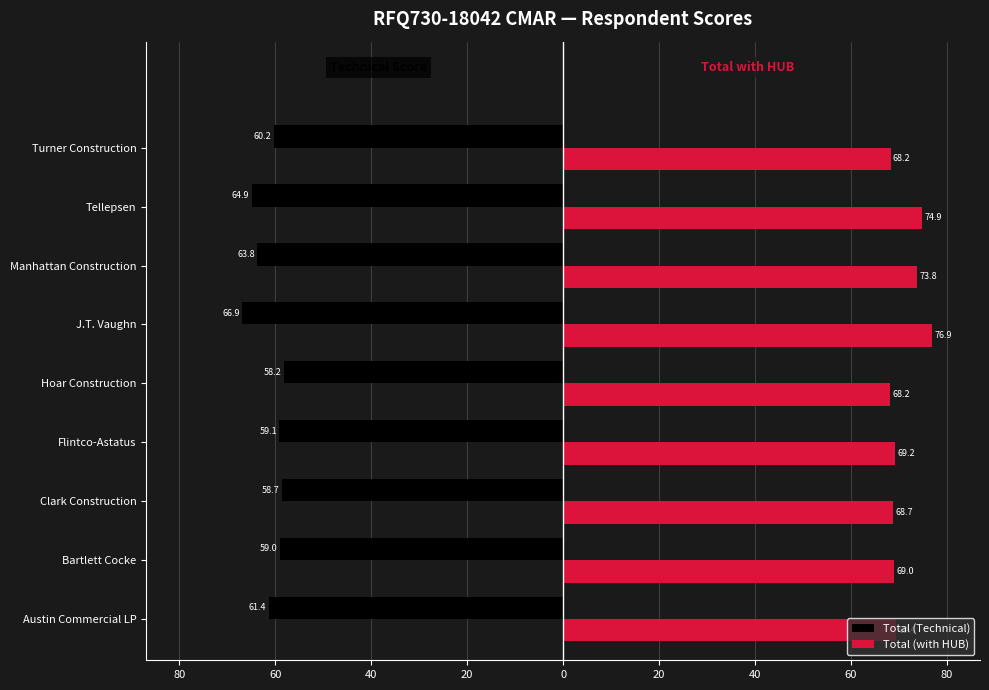

What are all the series names shown in the legend?

Total (Technical), Total (with HUB)